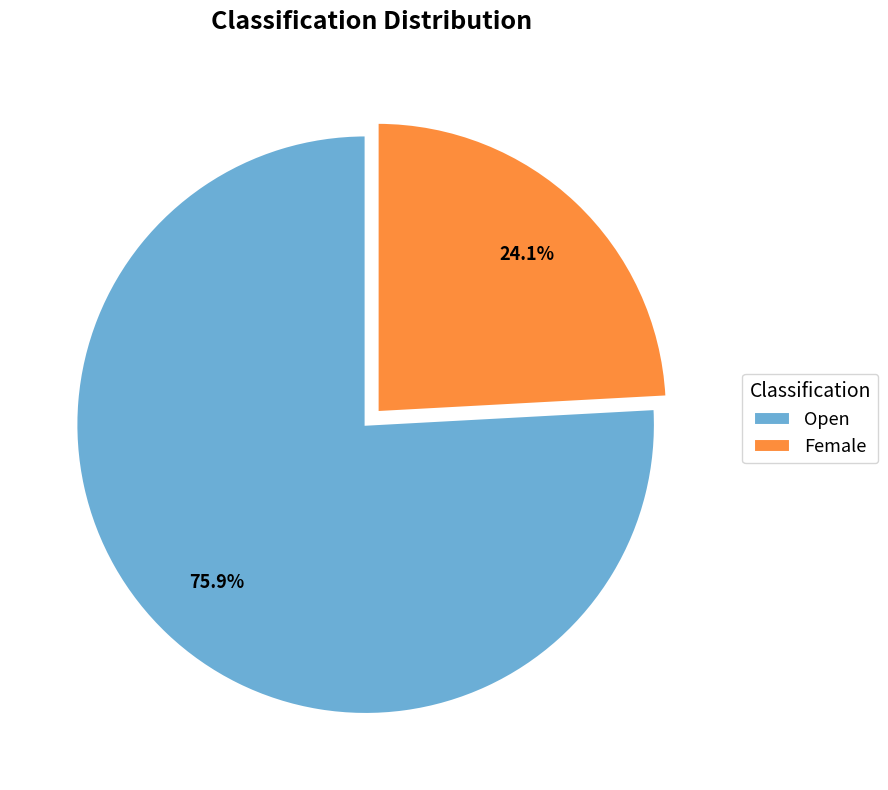

The Open slice represents 69% of the pie. True or false?

False